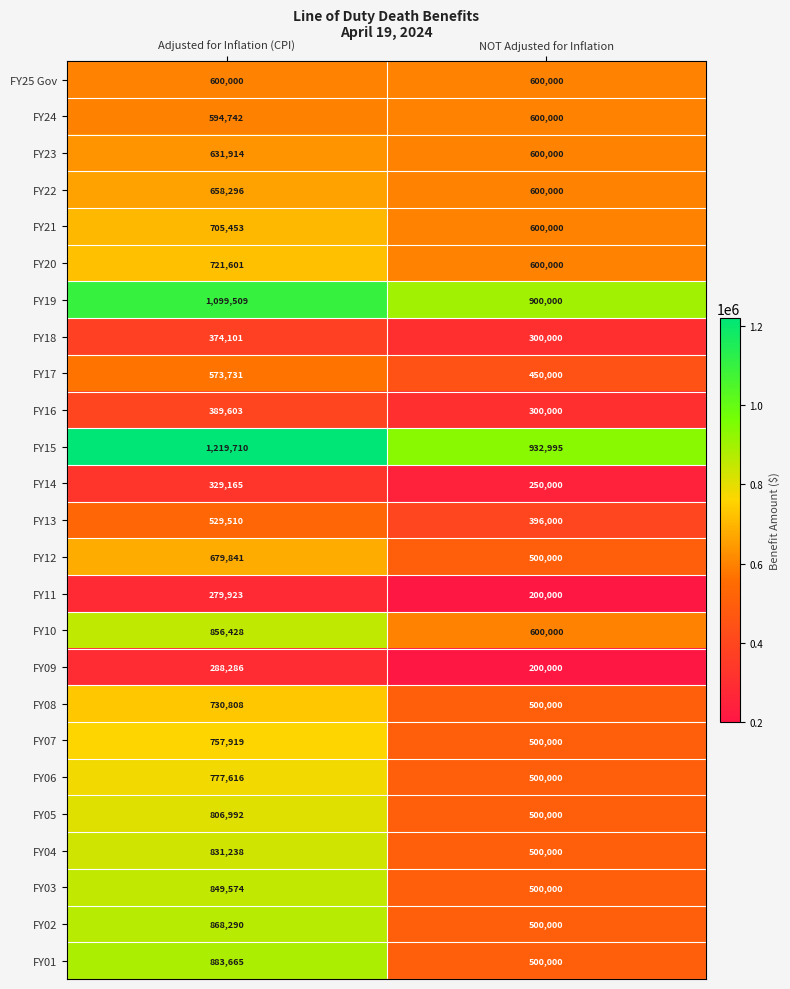

Where is FY11 nearest to the value 239961?

NOT Adjusted for Inflation